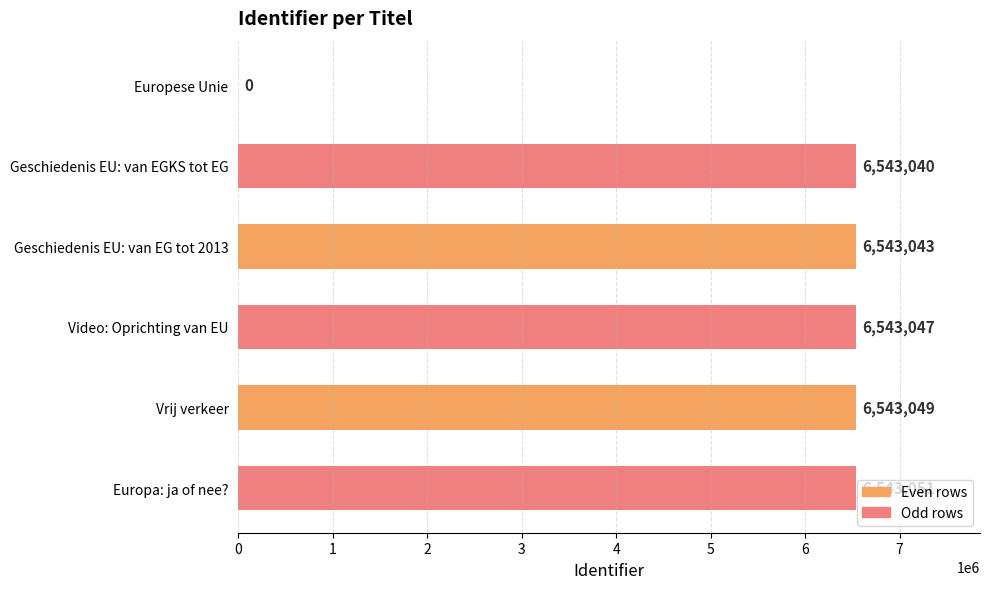

What is the approximate value at Geschiedenis EU: van EG tot 2013, to the nearest 10?

6543040